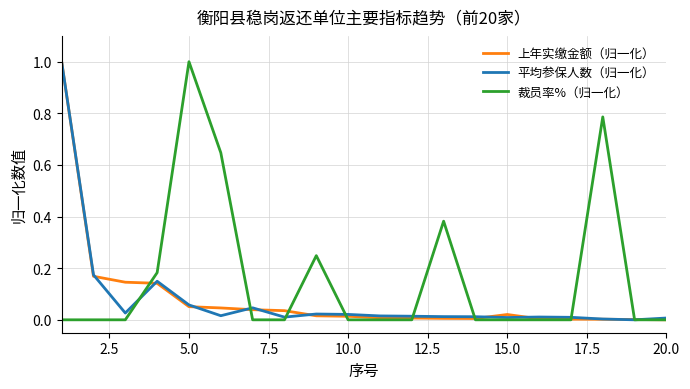

How many series are shown in this chart?

3